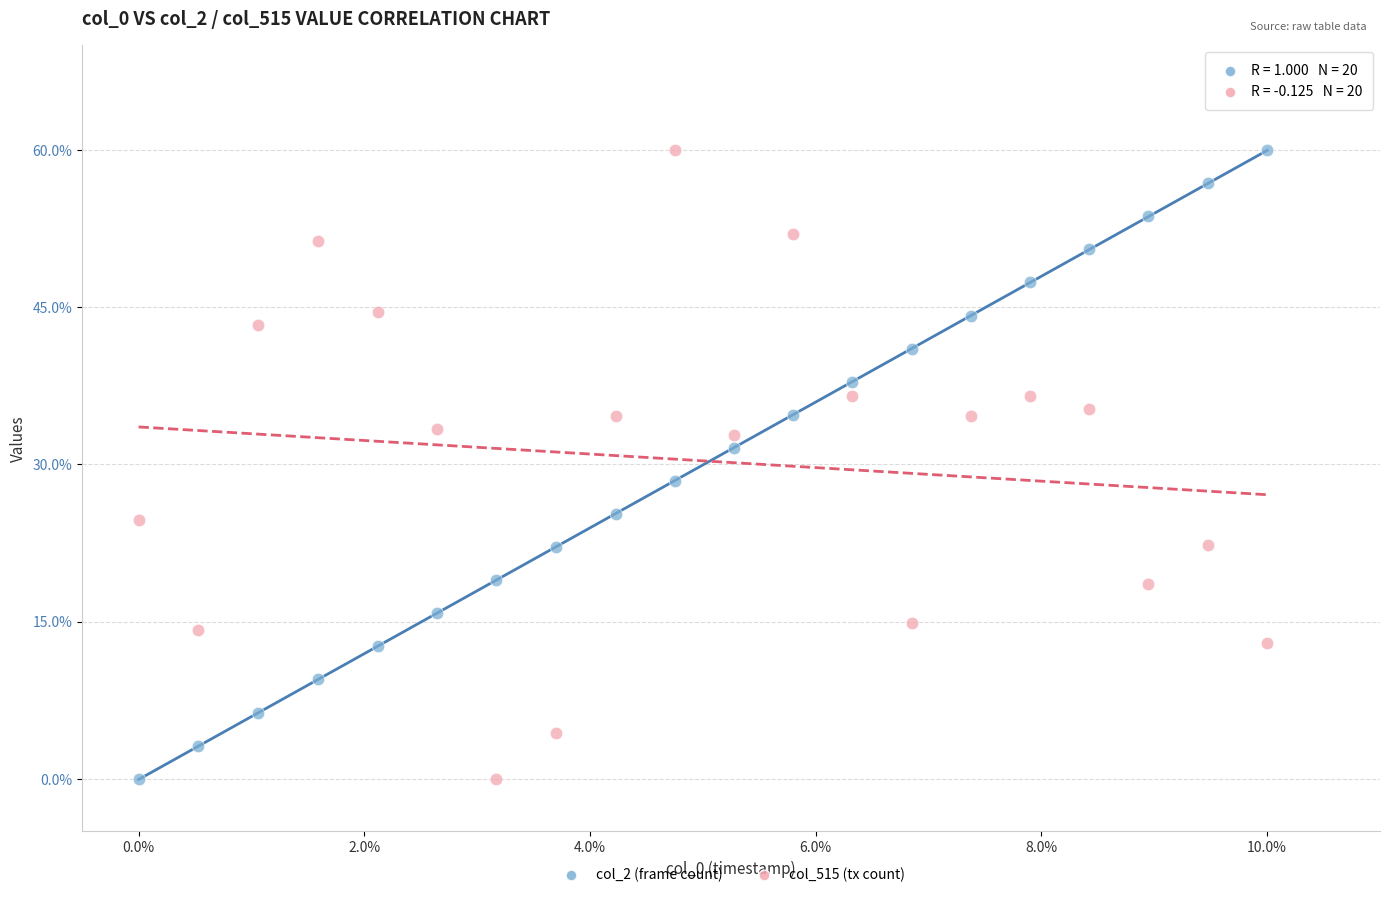

Across all data points, what is the range of Y values (max minus min)?

60.0